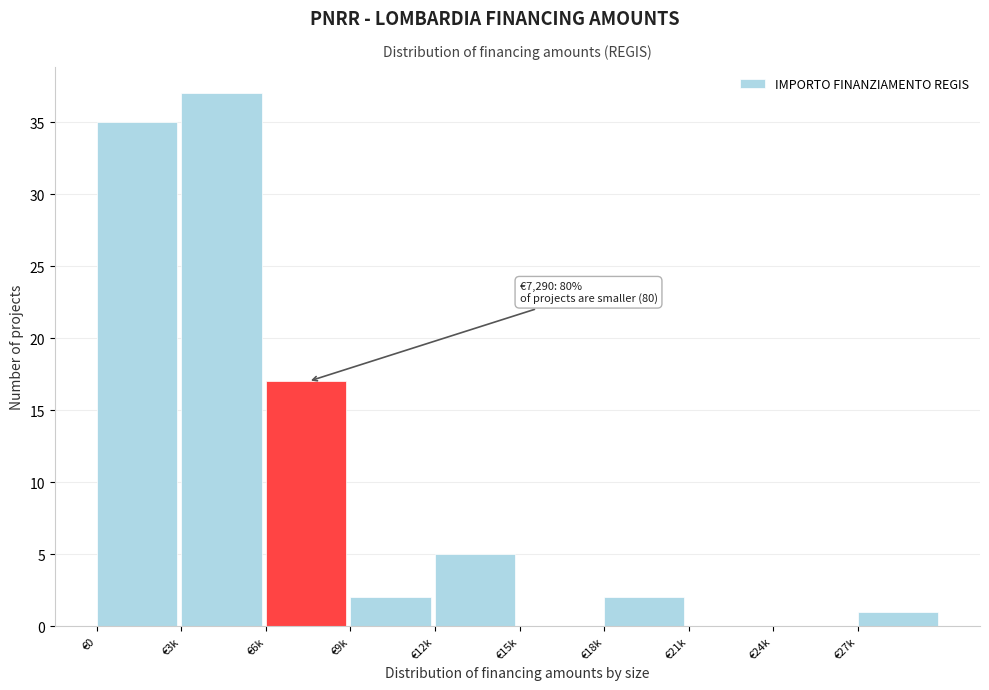

Reading left to right, transcribe all the data shown in this chart.

€0=35	€3k=37	€6k=17	€9k=2	€12k=5	€15k=0	€18k=2	€21k=0	€24k=0	€27k=1